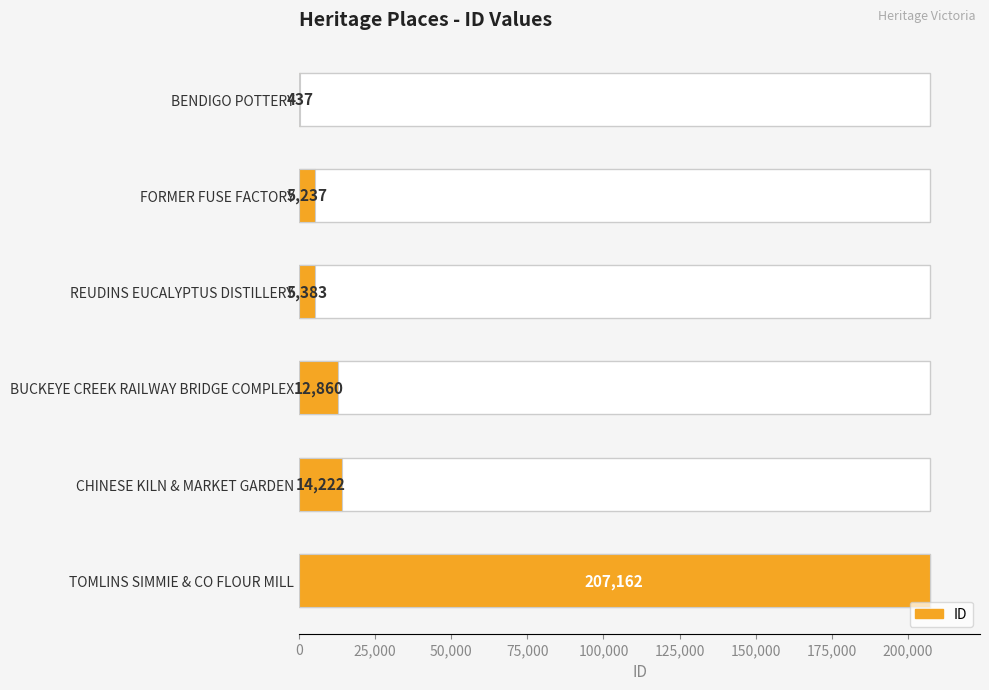

Count the number of values greater than 12860.

2